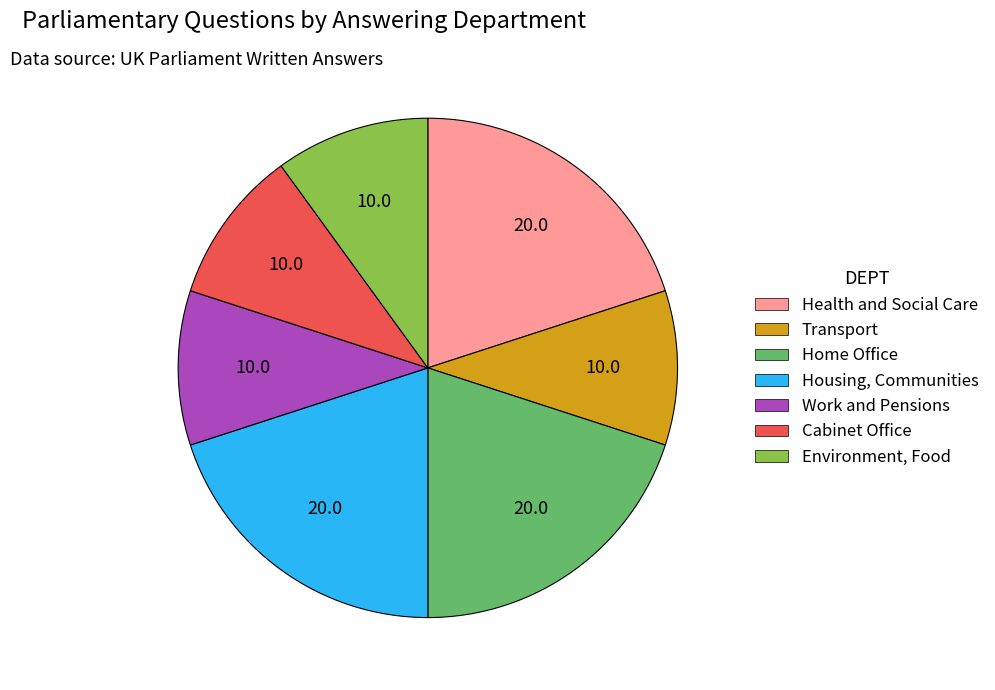

Is there a majority slice in this chart?

No